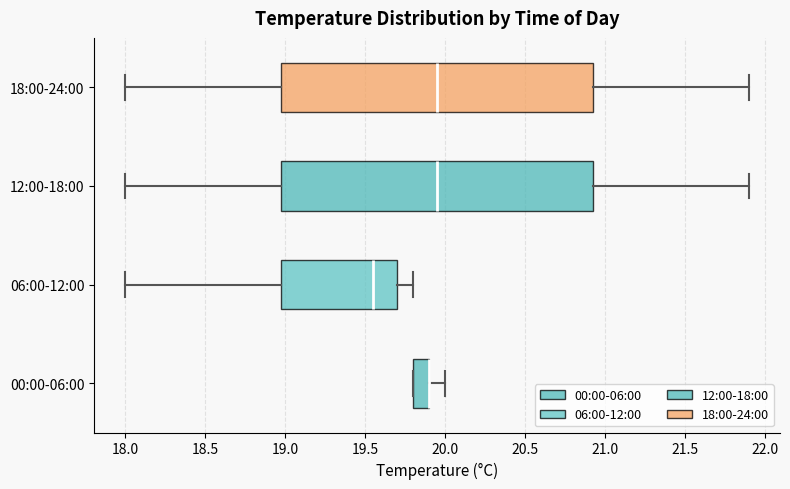

Where does the right whisker of the box for 18:00-24:00 end on the x-axis? The values are not printed on the chart, so give them approximately, as read against the axis.

21.90